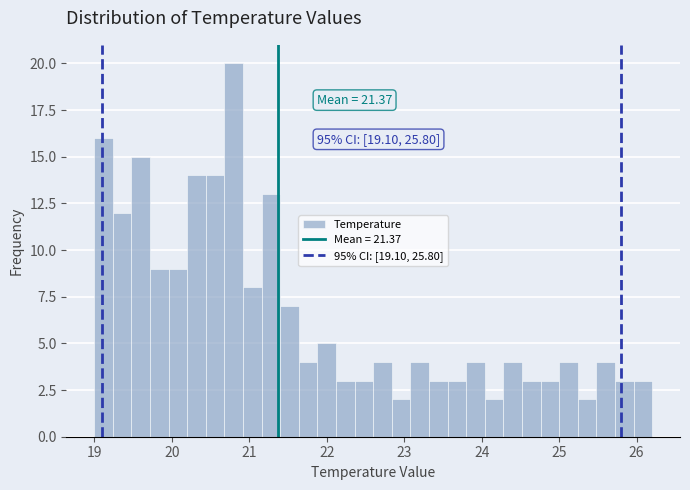

Around what value on the x-axis is the tallest bar? Give the approximate position of its centre, as read against the axis.

20.8